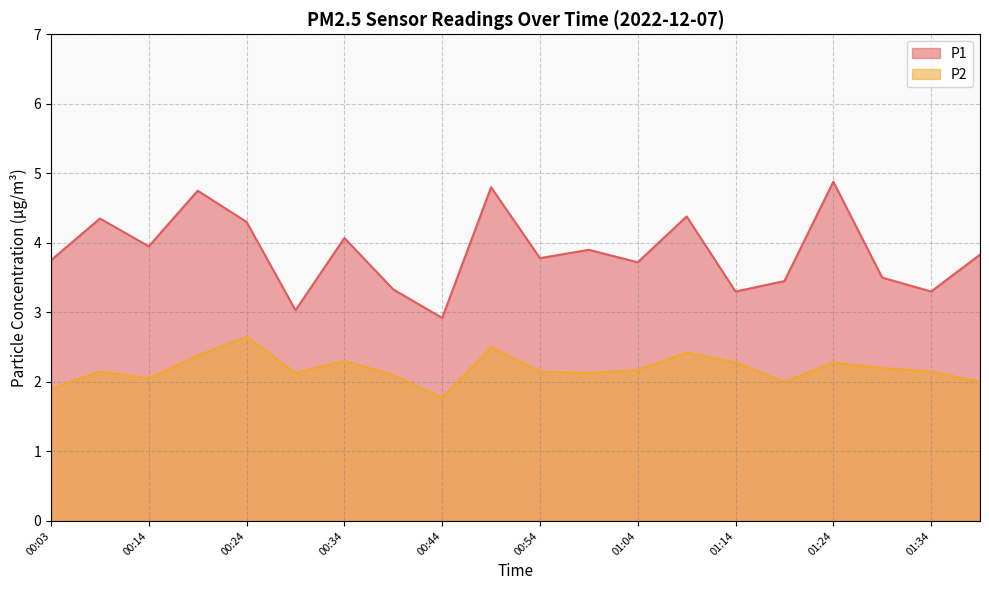

Read the P1 value at 00:24.

4.3